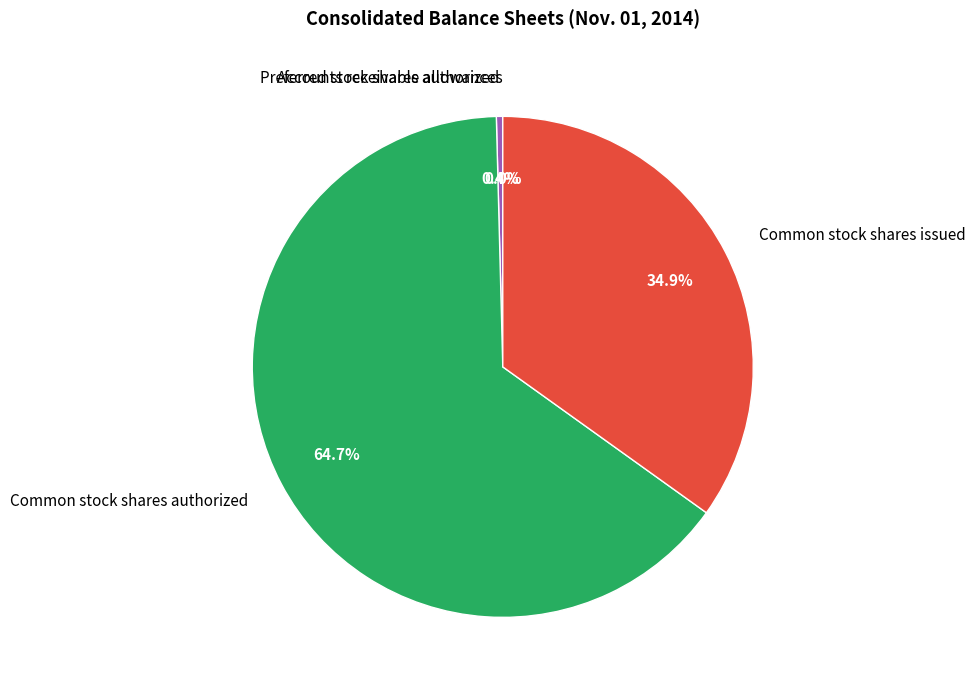

Which category has the biggest portion of the pie?

Common stock shares authorized